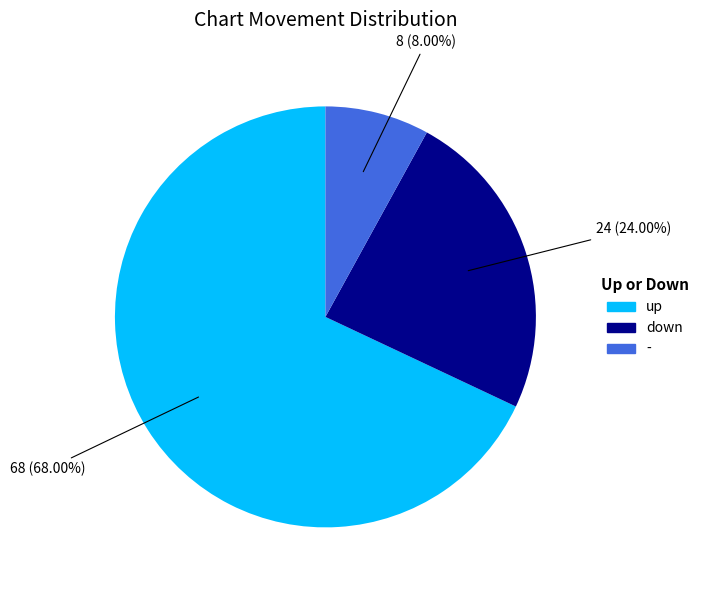

The - slice represents 8% of the pie. True or false?

True